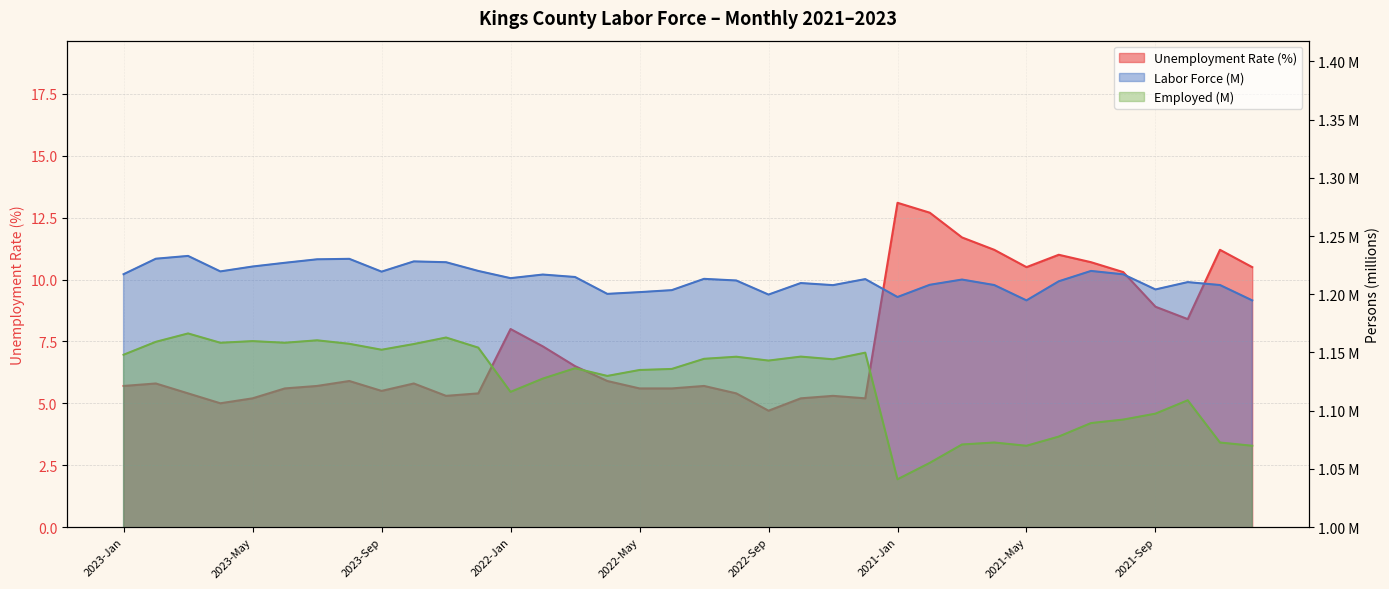

What is the lowest value of the Employed series?

1.0